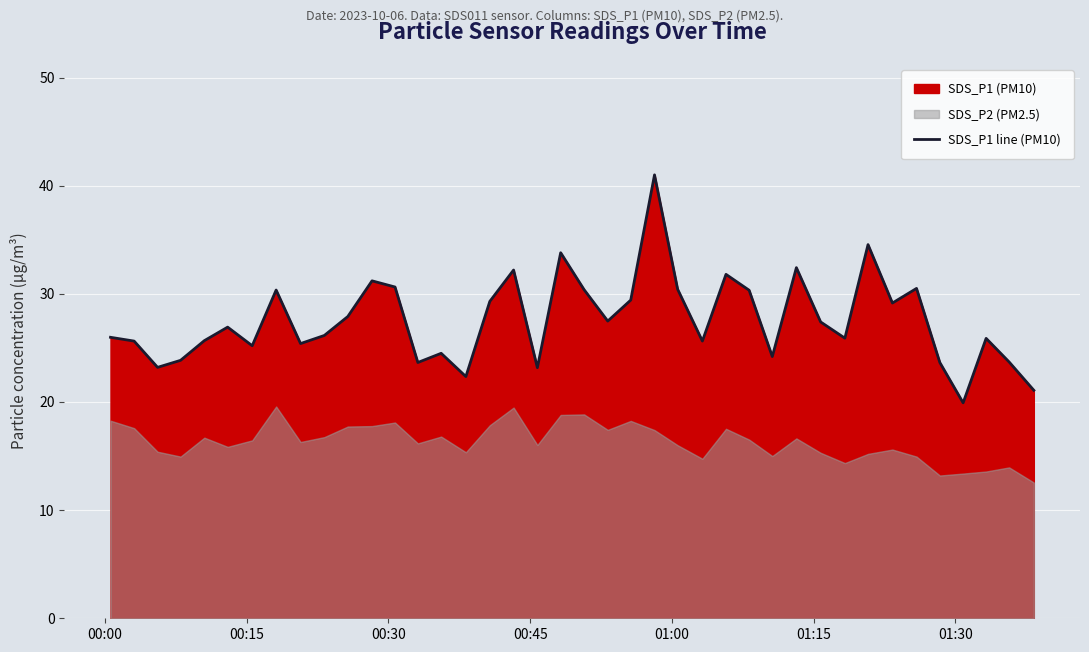

Reading right to left, list all the values displayed in this chart.

21.1	23.7	25.9	19.9	23.6	30.5	29.1	34.5	25.9	27.4	32.4	24.2	30.3	31.8	25.6	30.4	41.0	29.4	27.5	30.4	33.8	23.2	32.2	29.3	22.4	24.5	23.6	30.6	31.2	27.9	26.1	25.4	30.4	25.2	26.9	25.7	23.9	23.2	25.6	26.0